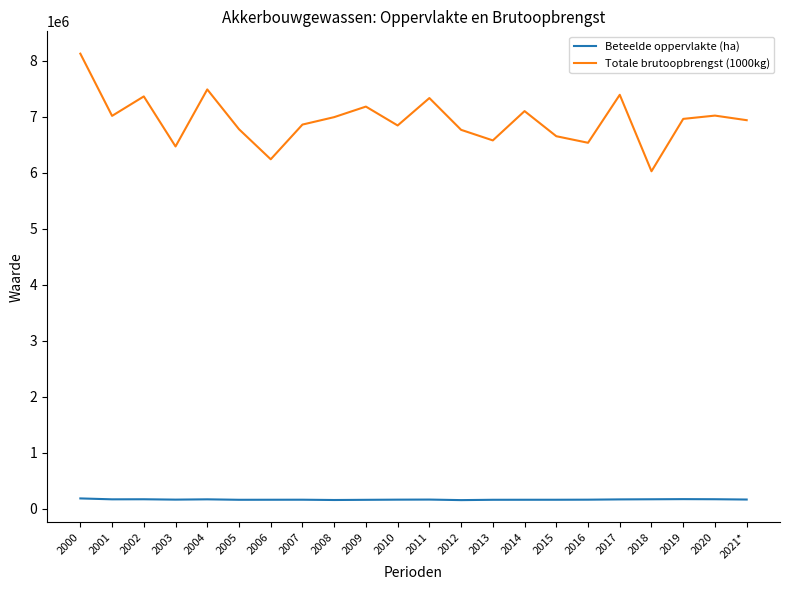

Where is the first local minimum for Totale brutoopbrengst (1000kg)?

2001